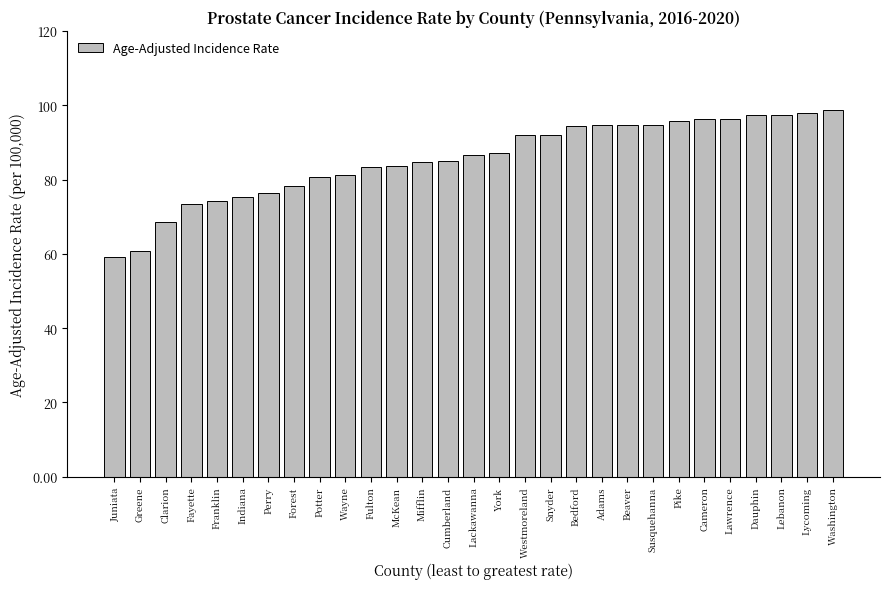

Which has a higher value, Lawrence or Greene?

Lawrence